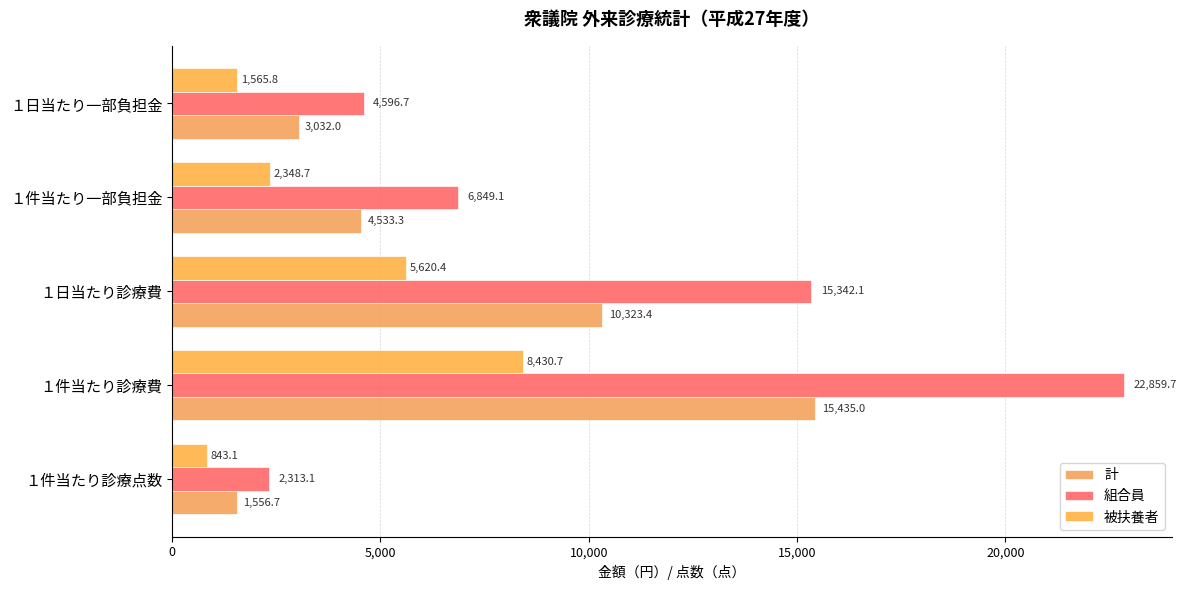

Rank the categories by 被扶養者 value from lowest to highest.

１件当たり診療点数, １日当たり一部負担金, １件当たり一部負担金, １日当たり診療費, １件当たり診療費